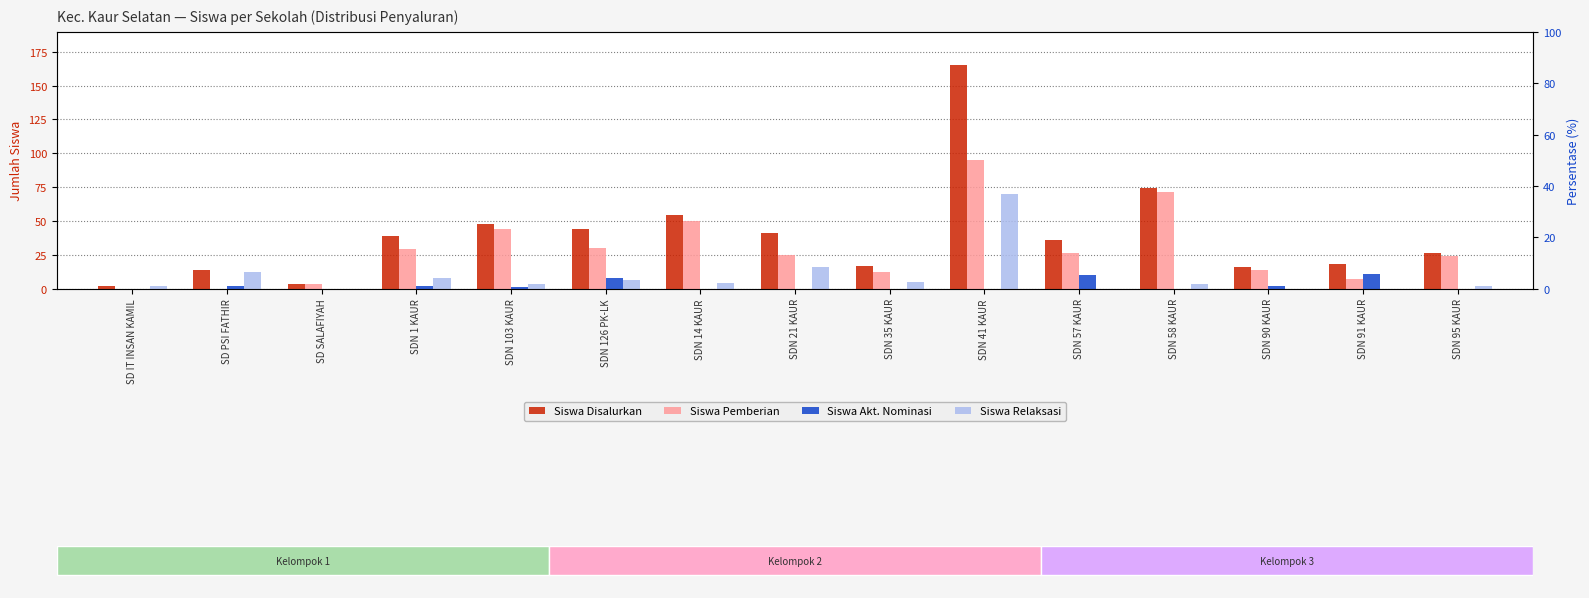

What are all the series names shown in the legend?

Siswa Disalurkan, Siswa Pemberian, Siswa Akt. Nominasi, Siswa Relaksasi